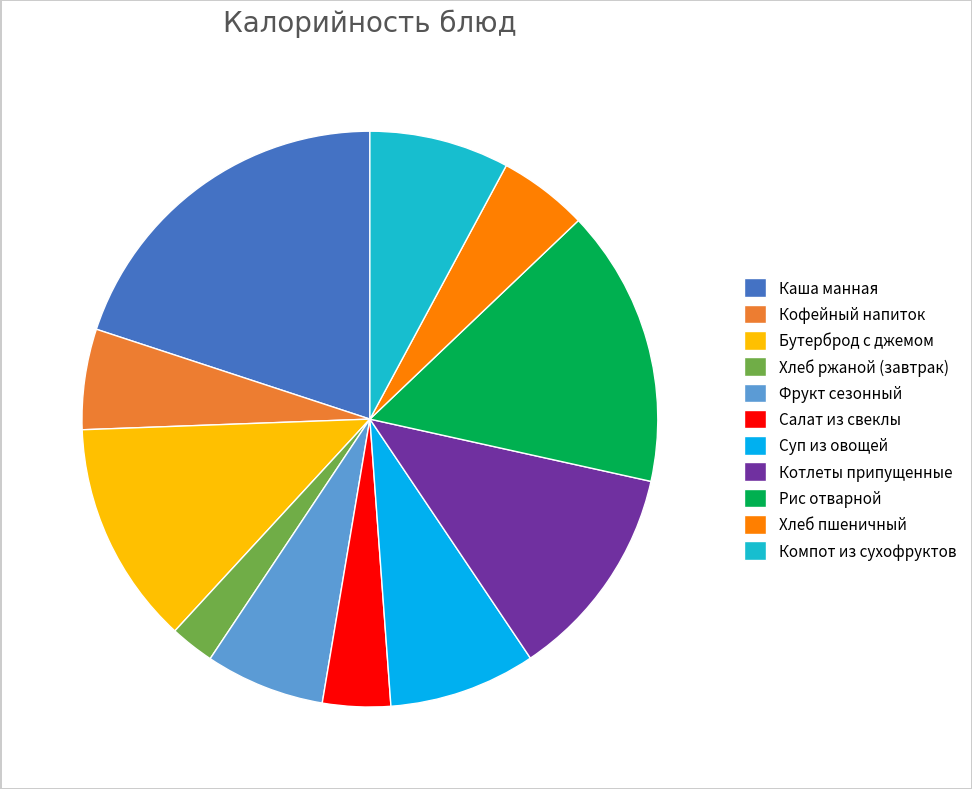

What is the smallest slice in the pie chart?

Хлеб ржаной (завтрак)